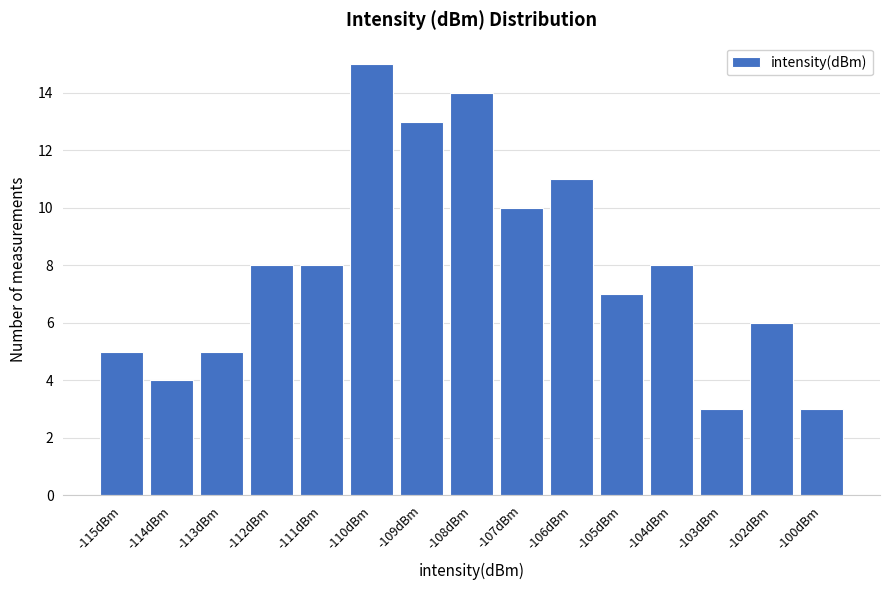

Reading right to left, extract all data points from this chart.

-100dBm=3	-102dBm=6	-103dBm=3	-104dBm=8	-105dBm=7	-106dBm=11	-107dBm=10	-108dBm=14	-109dBm=13	-110dBm=15	-111dBm=8	-112dBm=8	-113dBm=5	-114dBm=4	-115dBm=5